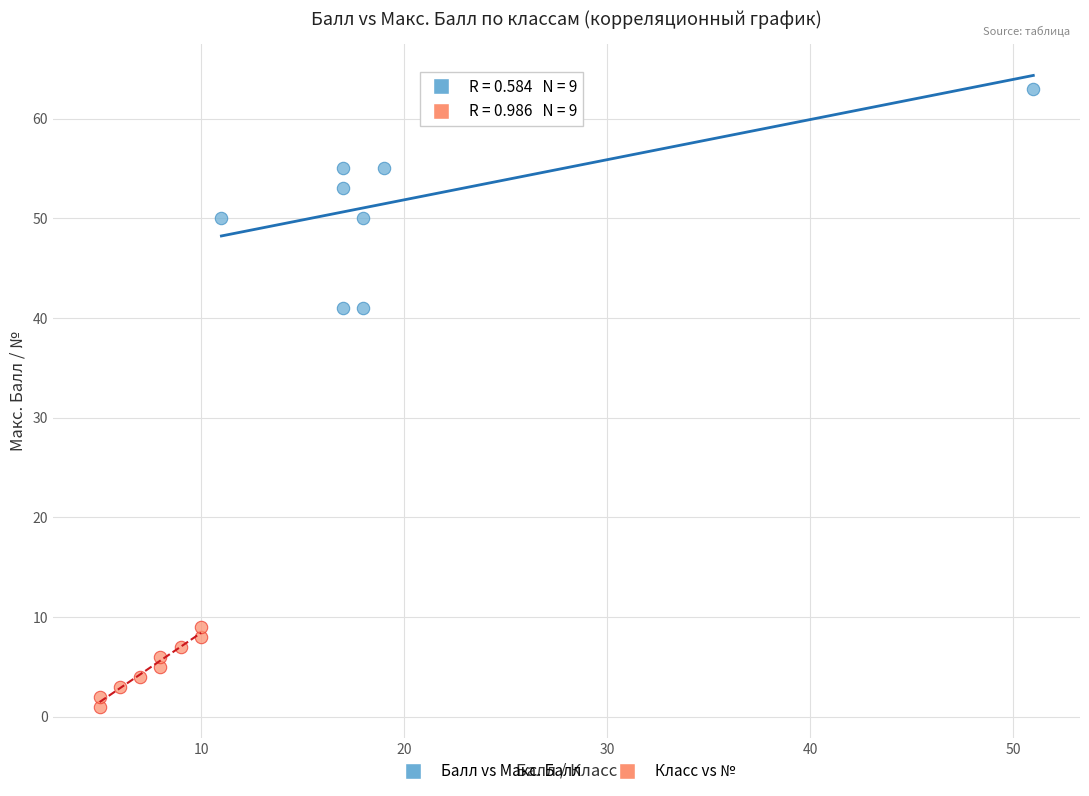

Which series has the largest Y range (max minus min)?

Балл vs Макс. Балл